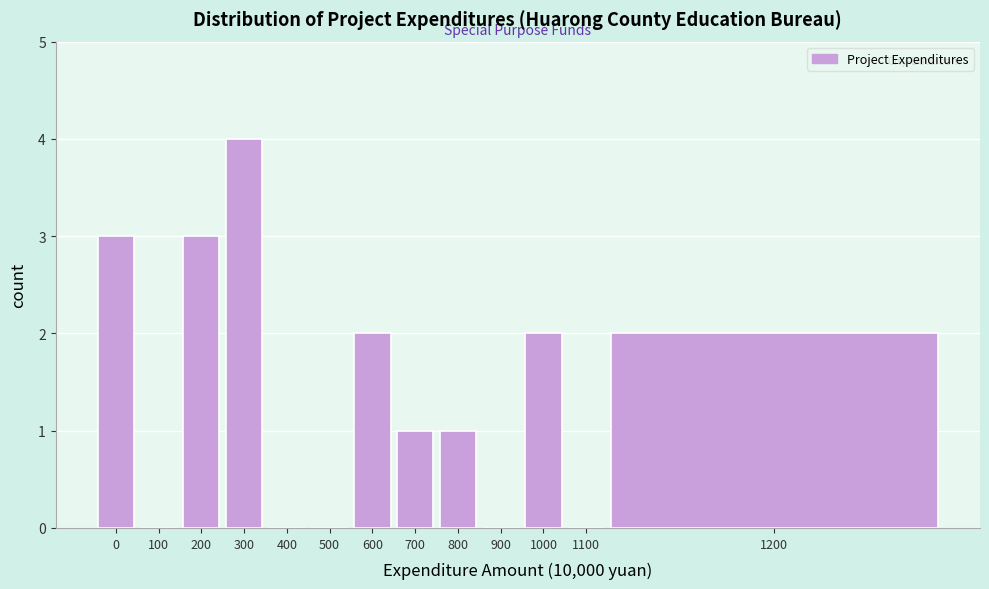

Reading left to right, list all the values displayed in this chart.

0=3	100=0	200=3	300=4	400=0	500=0	600=2	700=1	800=1	900=0	1000=2	1100=0	1200=2